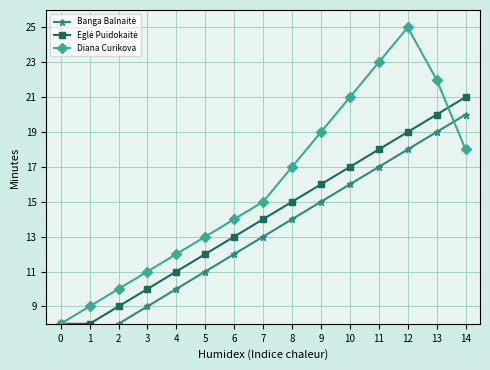

What is the average value of the Eglė Puidokaitė series?

14